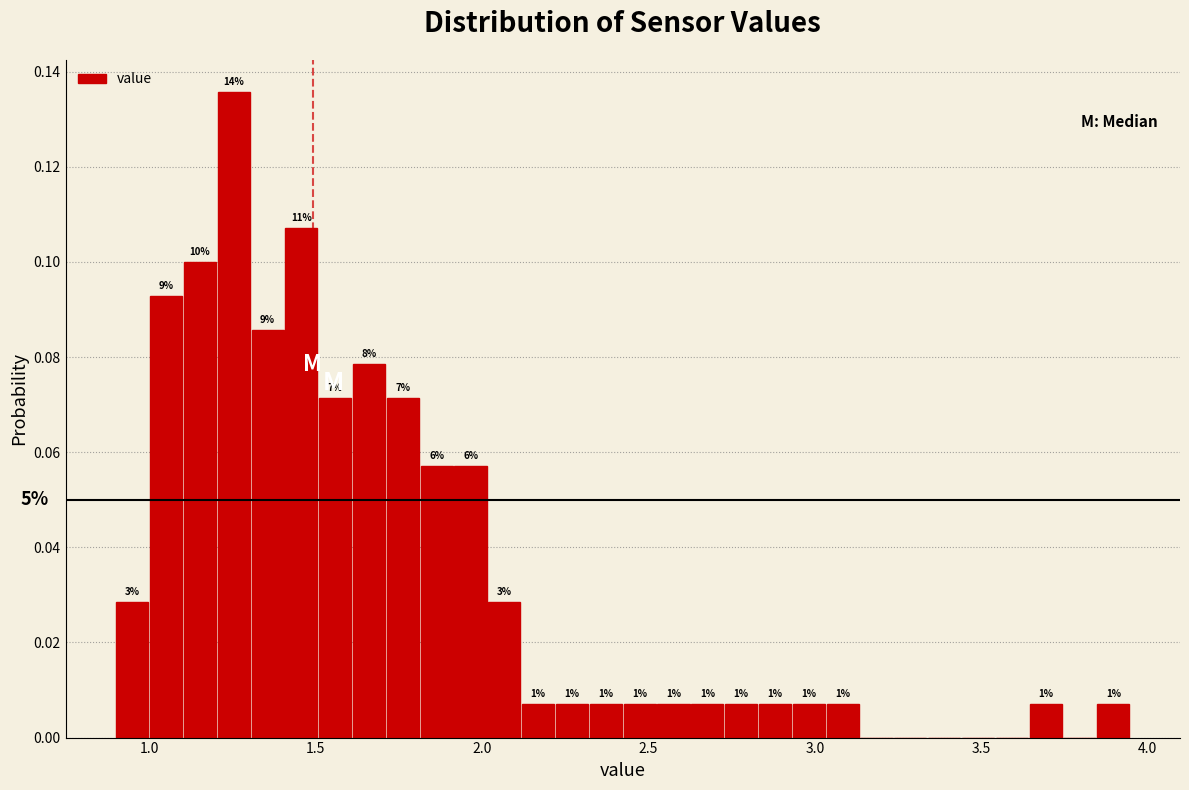

Read against the x-axis, roughly where is the centre of the tallest bar?

1.25